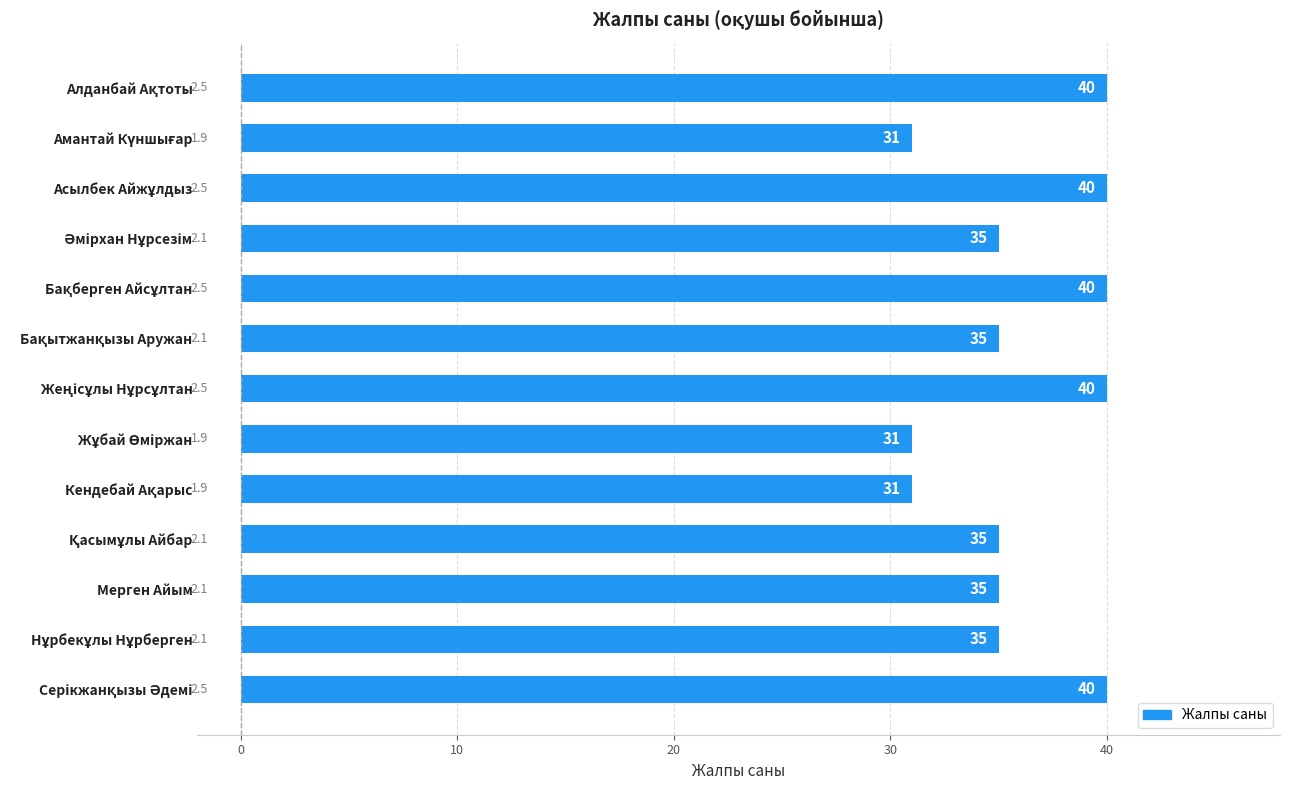

Count the values in the range 35 to 40.

10